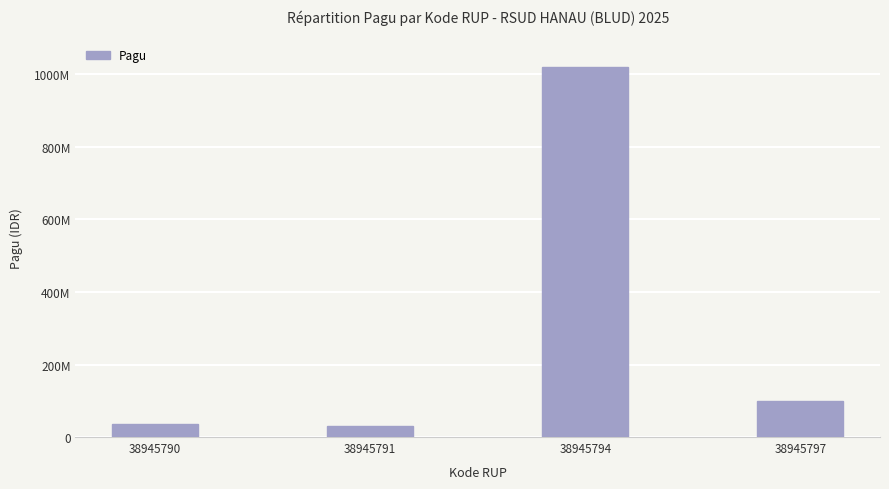

What is the change in value from 38945791 to 38945797?

+70000000